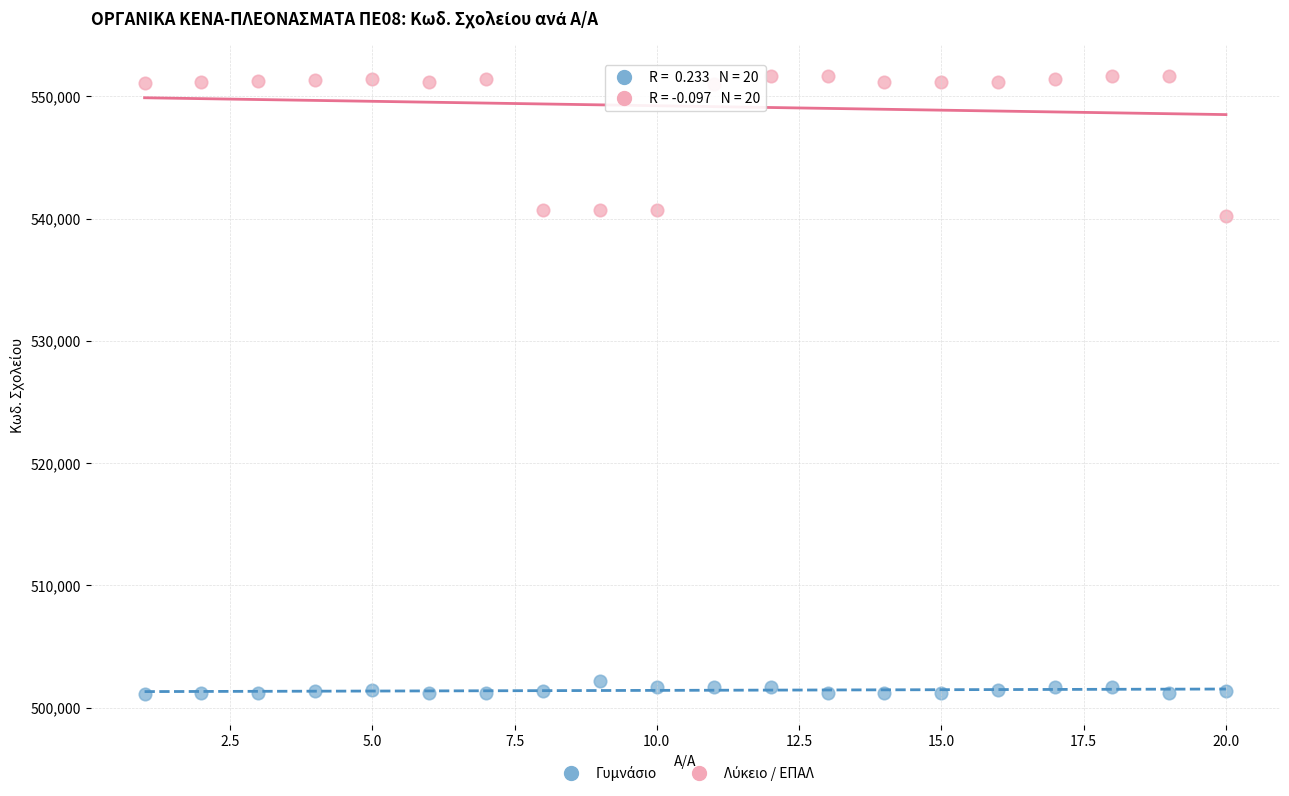

What is the X range (max minus min) for the scatter plot?

19